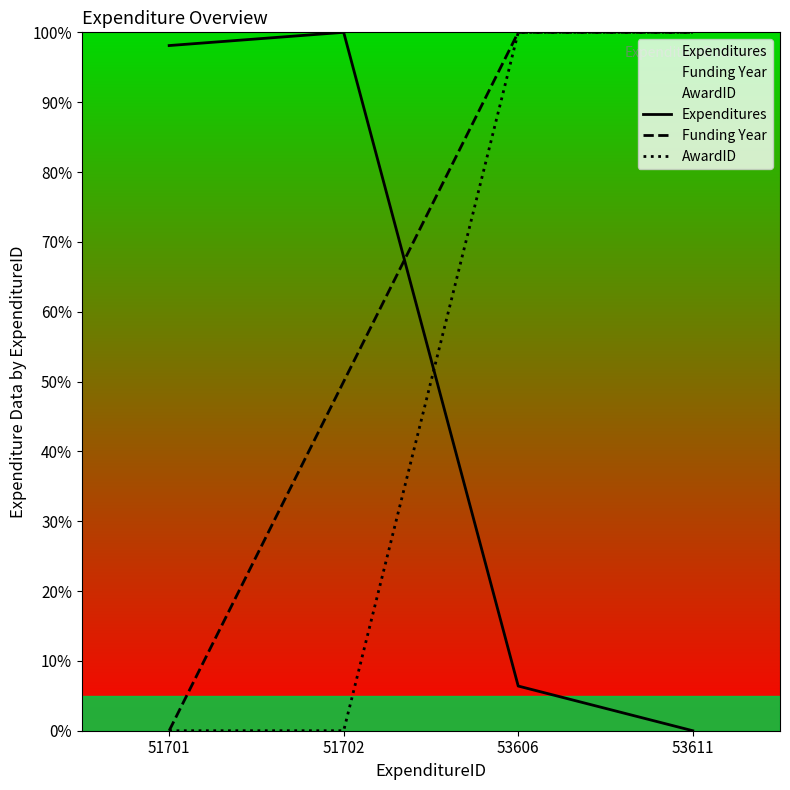

Does the chart display data point markers on the line(s)?

No